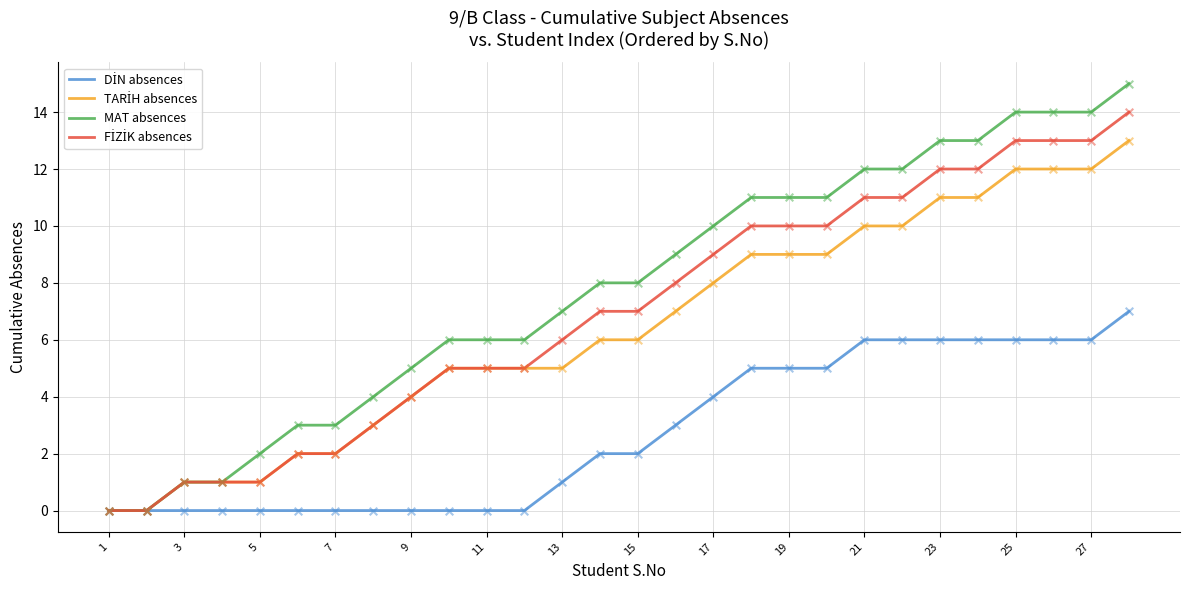

Which series has the largest total across all categories?

MAT absences